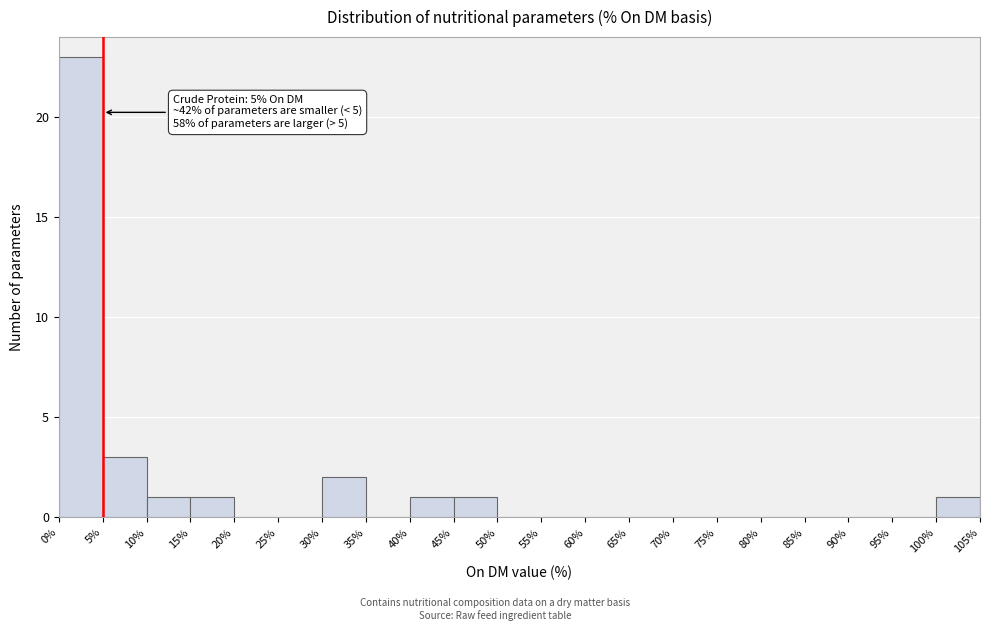

Over which range of the x-axis is the bar tallest?

0% to 5%